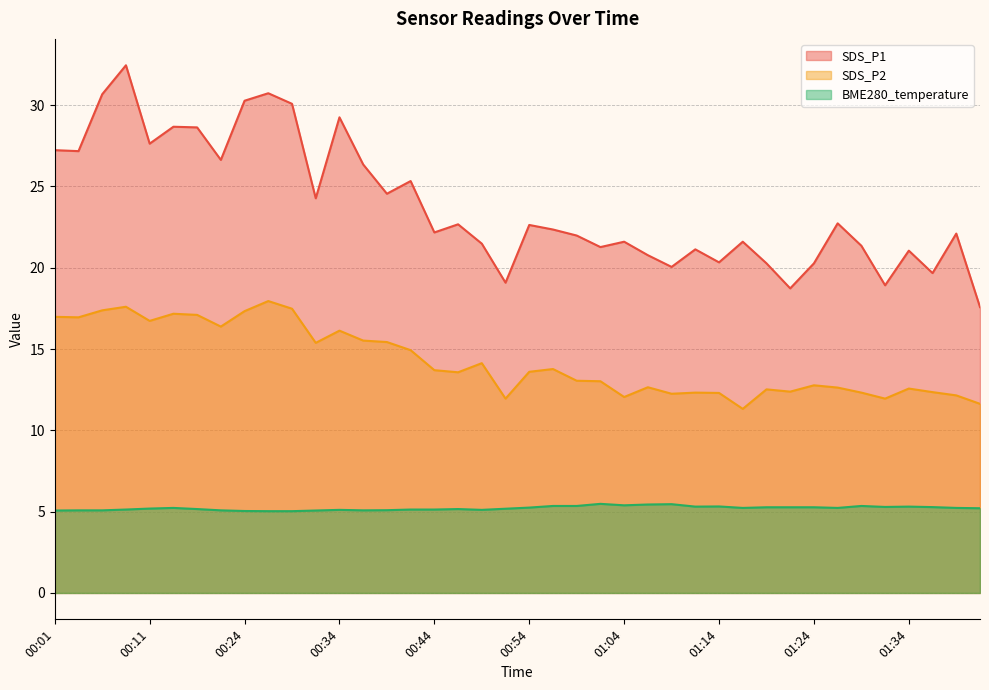

What is the difference between the SDS_P2 values at 00:42 and 01:37?

2.6